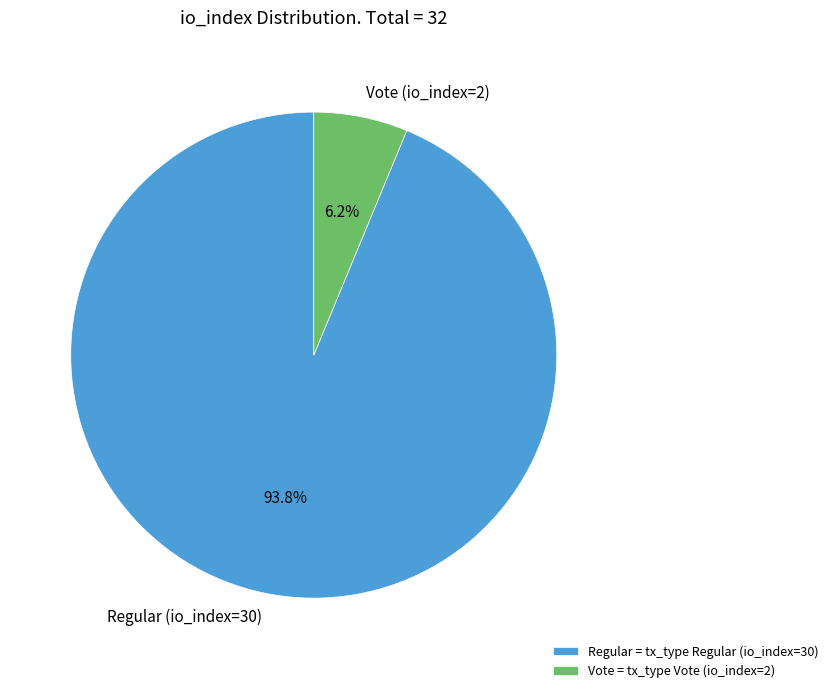

How many segments does this pie chart have?

2